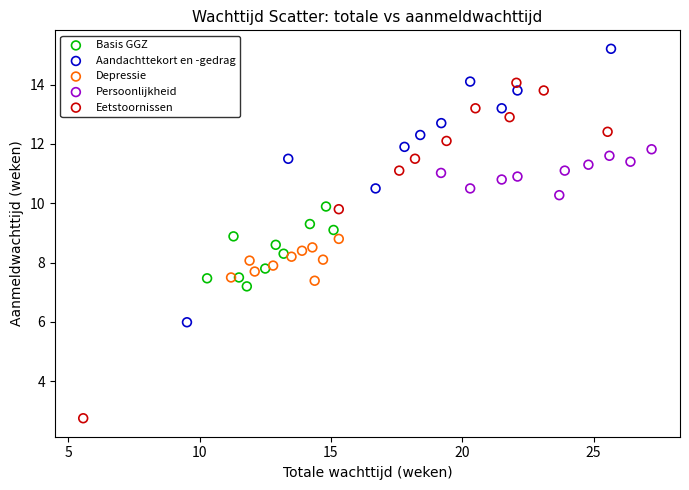

What are all the series names shown in the legend?

Basis GGZ, Aandachttekort en -gedrag, Depressie, Persoonlijkheid, Eetstoornissen